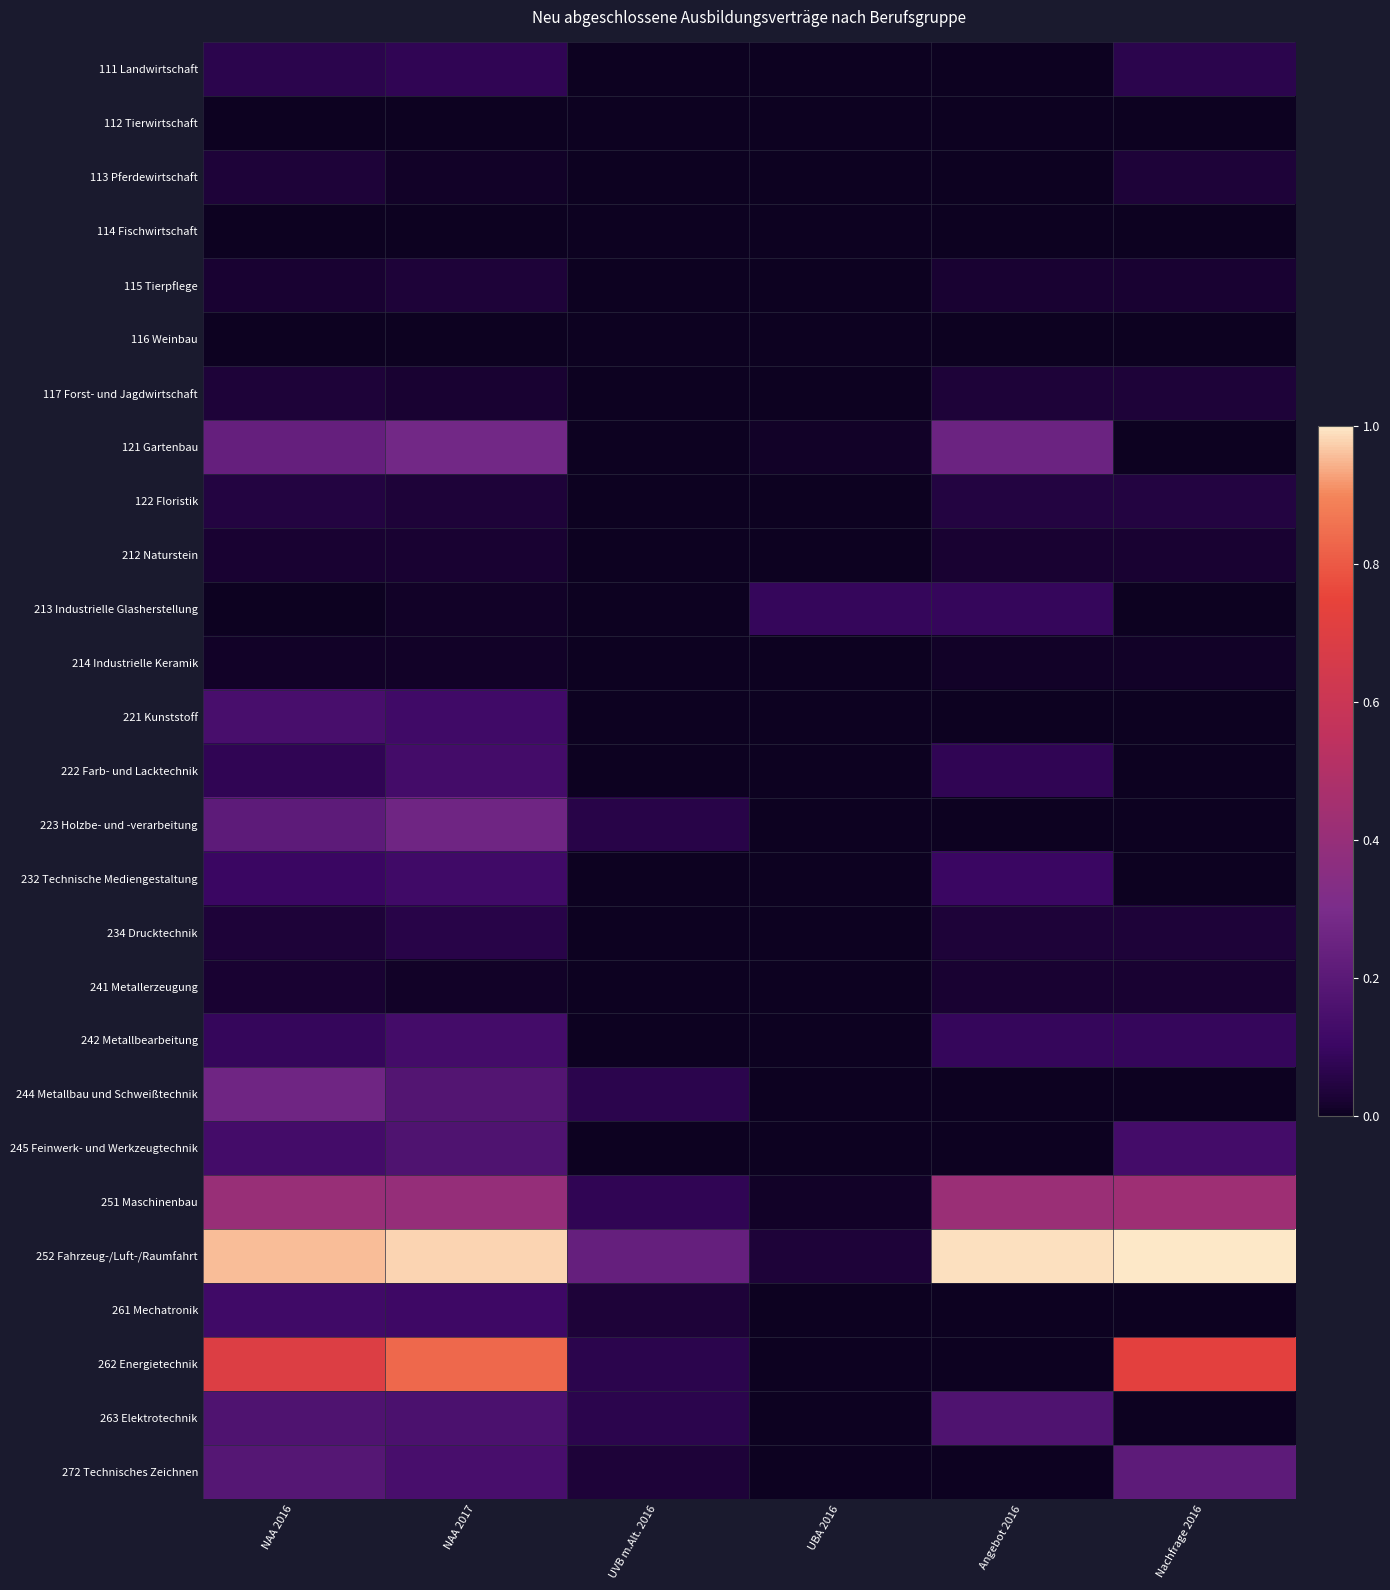

How many series are shown in this chart?

27